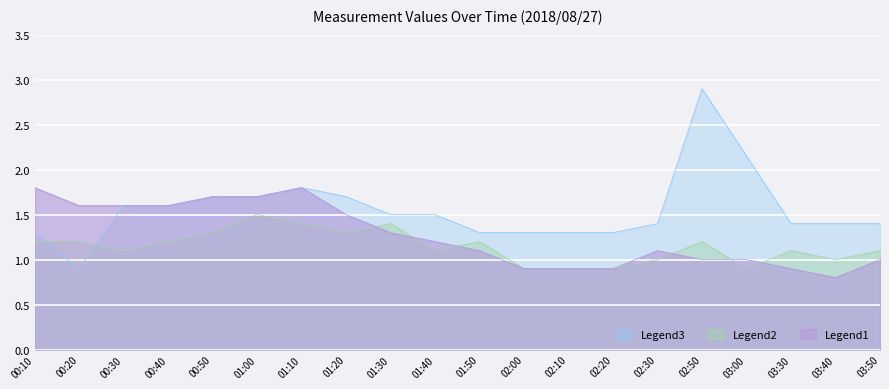

Rank the series by their maximum value, from highest to lowest.

Legend3, Legend1, Legend2